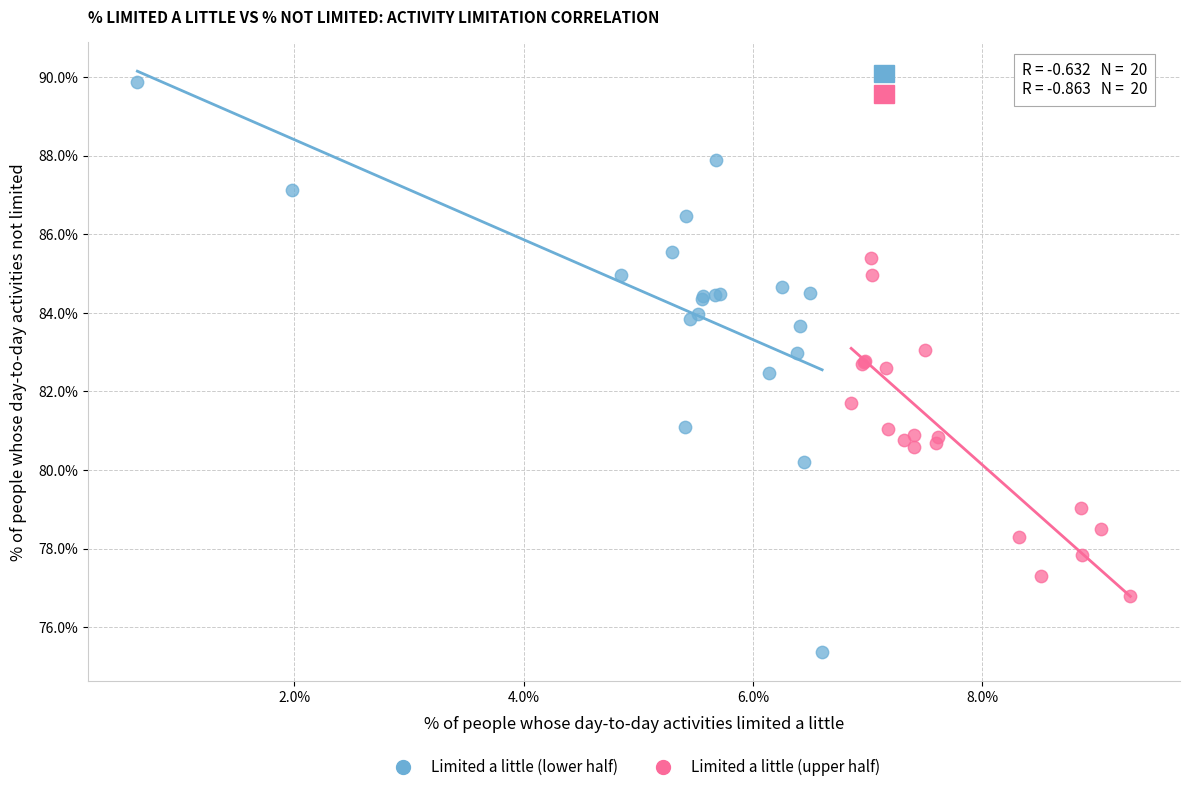

Which series has the largest Y range (max minus min)?

Limited a little (lower half)